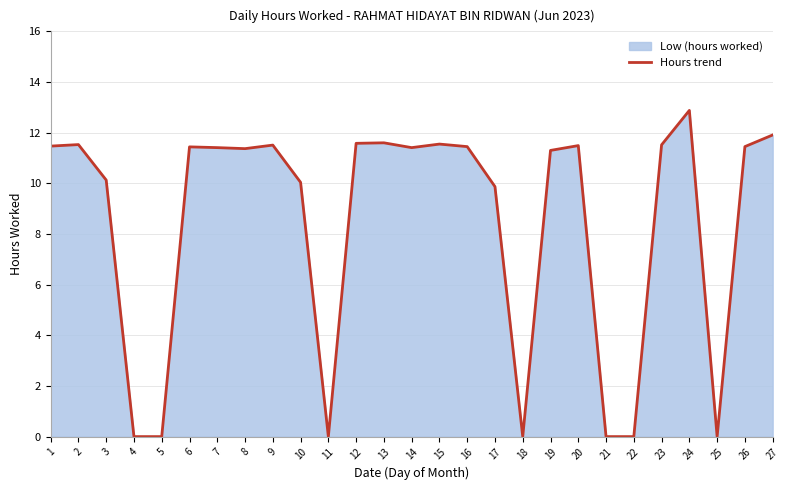

Rank the categories by value from lowest to highest.

4, 5, 11, 18, 21, 22, 25, 17, 10, 3, 19, 8, 7, 14, 6, 16, 26, 1, 20, 9, 23, 2, 15, 12, 13, 27, 24